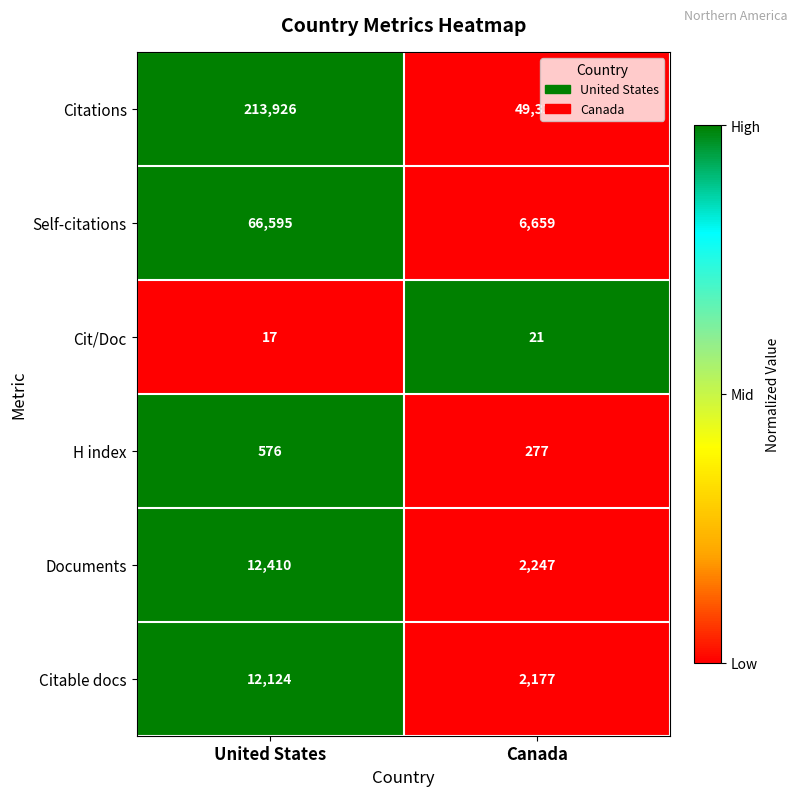

True or false: Self-citations has a value of 6659 at Canada.

True